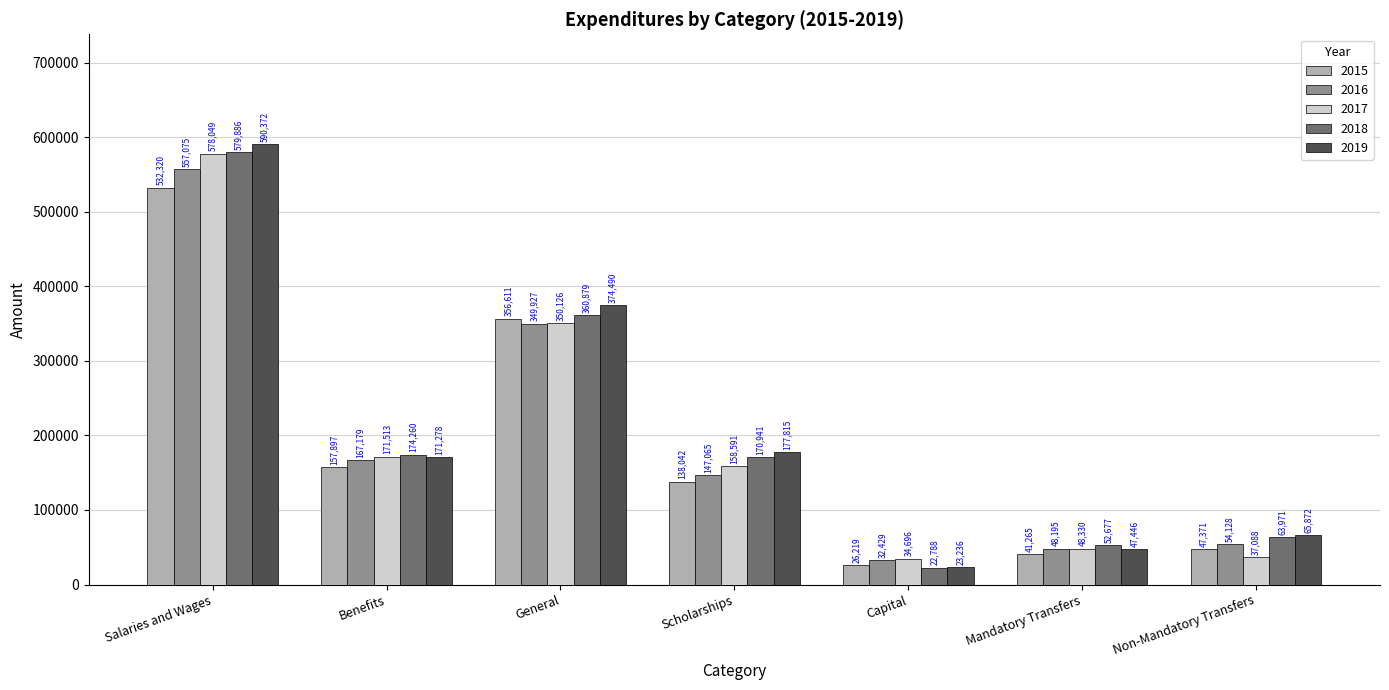

The value of 2018 at General is 575709. True or false?

False